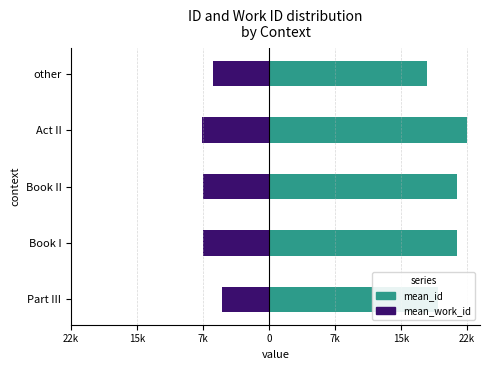

What is the difference between the maximum and second lowest values in the mean_work_id series?

2154